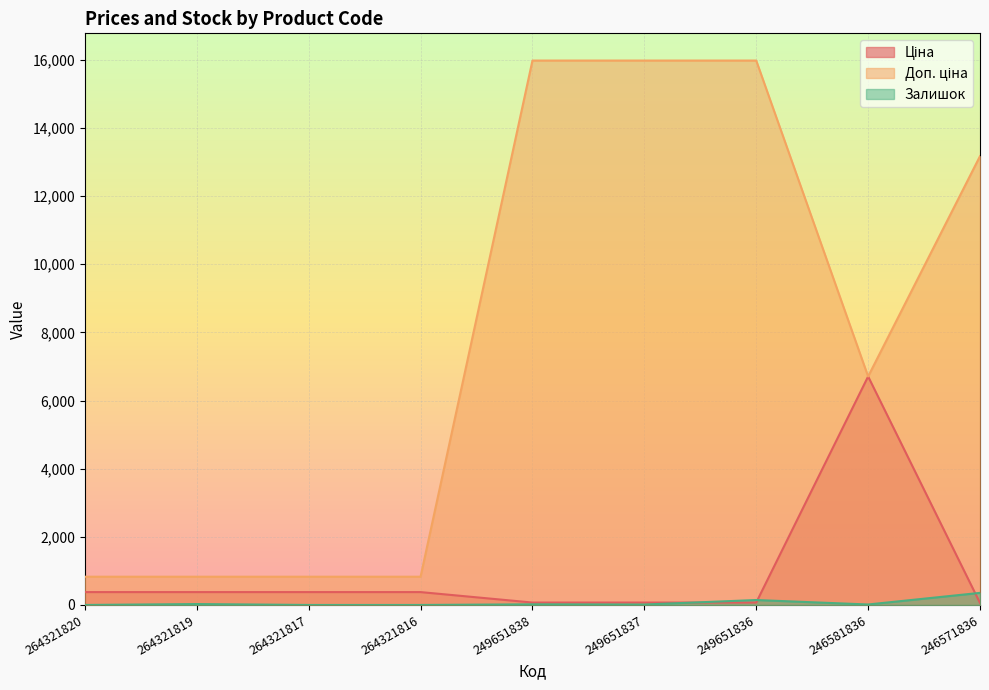

How many lines are shown in the chart?

3